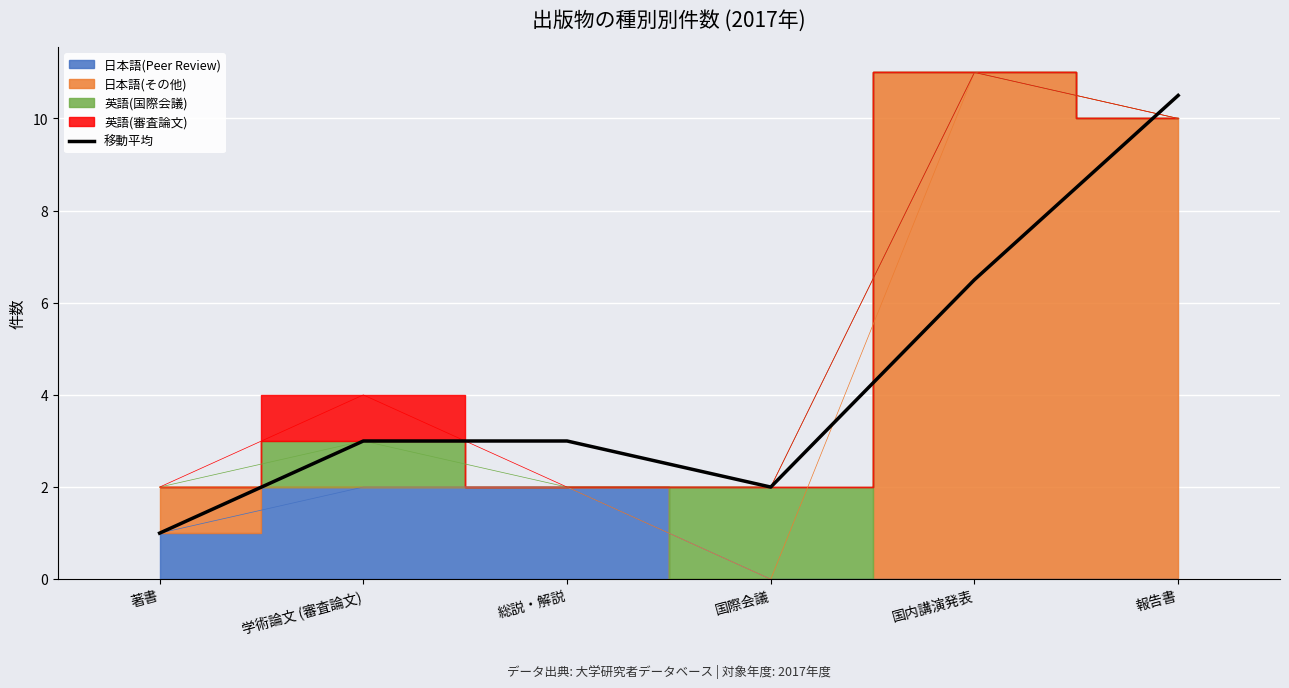

What is the value of the 6th point from the left?

10.5